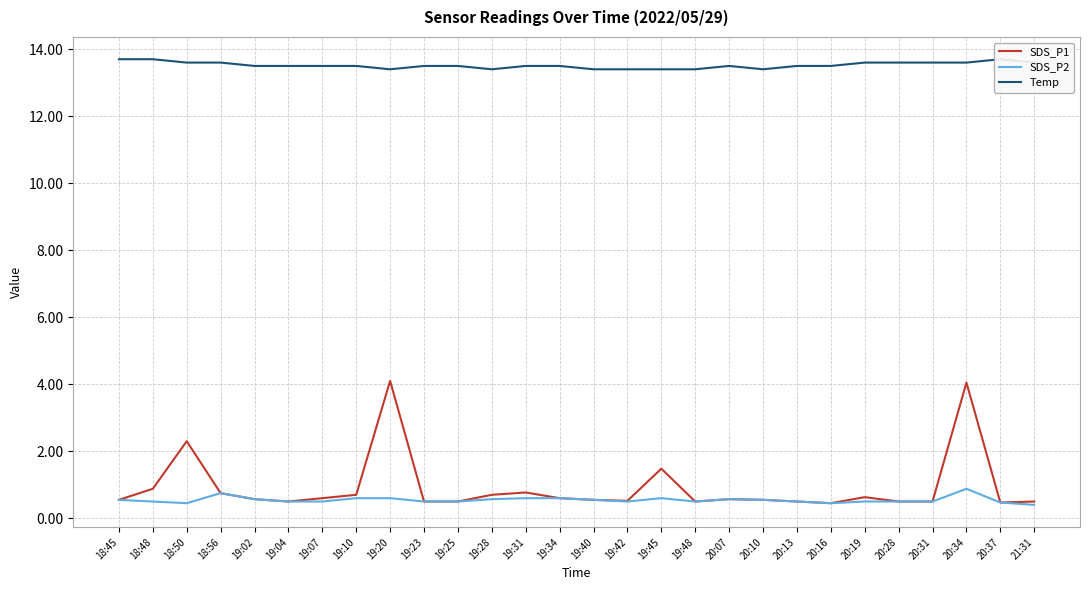

The value of Temp at 20:10 is 13.4. True or false?

True